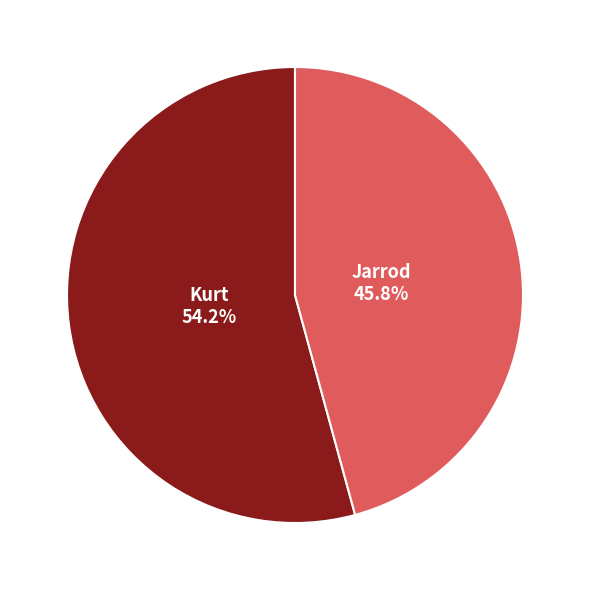

Combined, what portion of the pie is Jarrod and Kurt?

100.0%